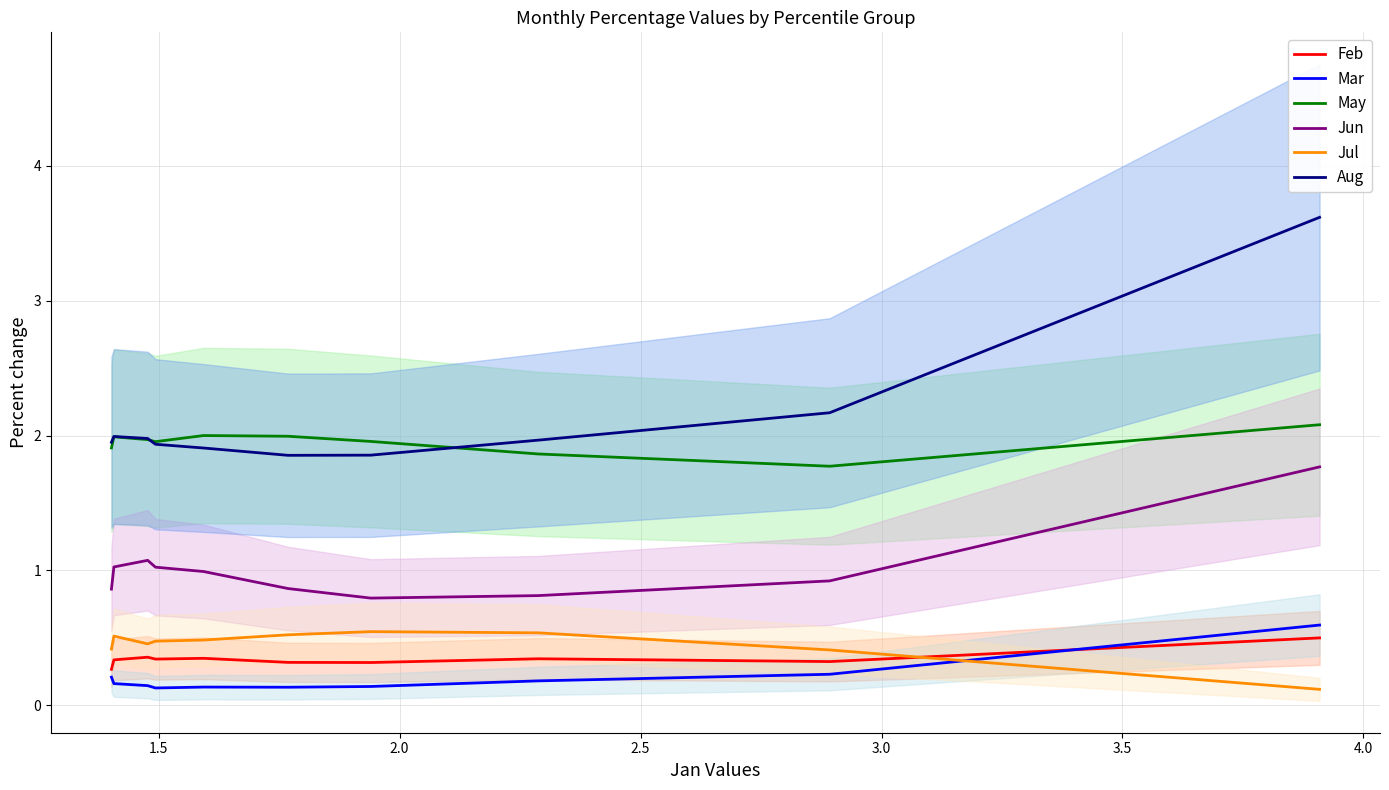

What is the value of the Jun point at the 3rd from the left?

1.1